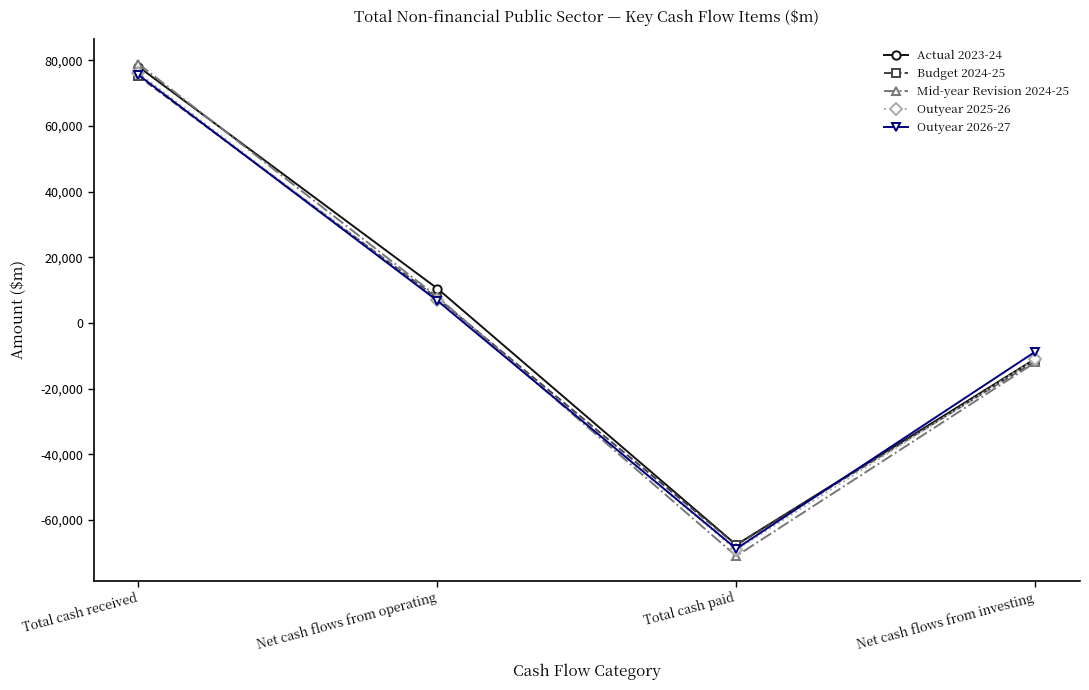

Count the number of categories in the chart.

4